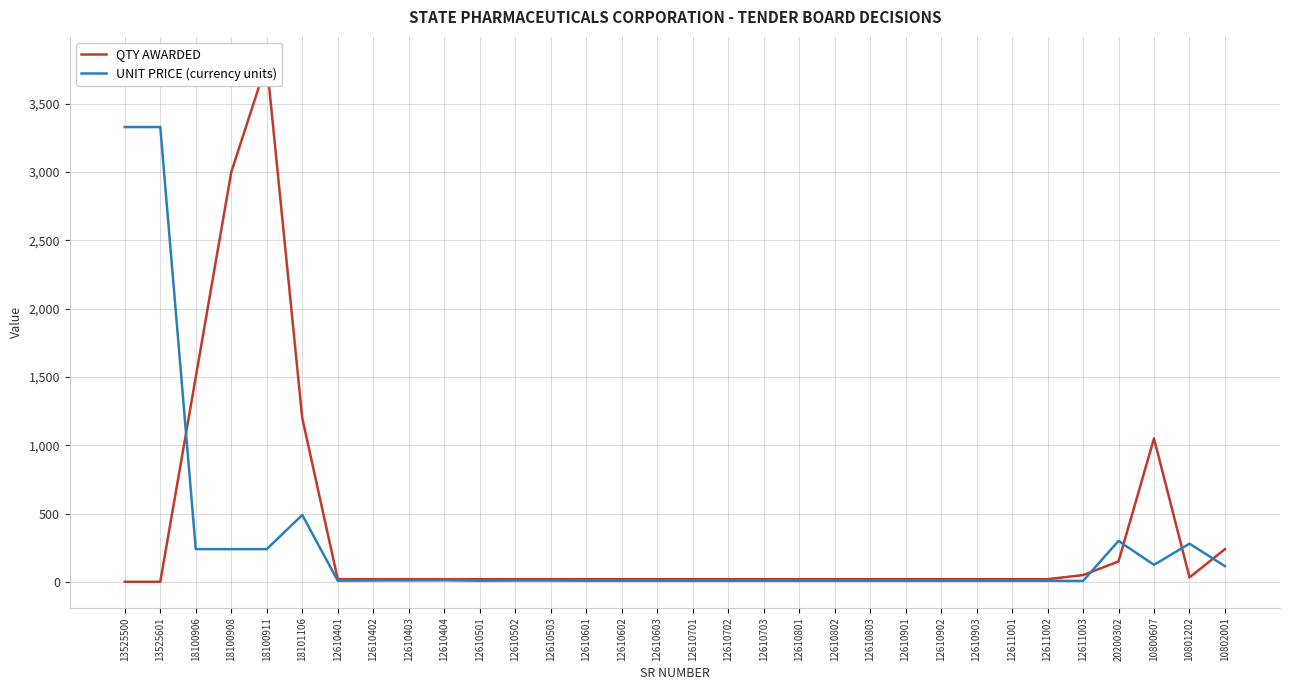

What is the sum of the UNIT PRICE (currency units) values at 18100906 and 12611001?

248.6